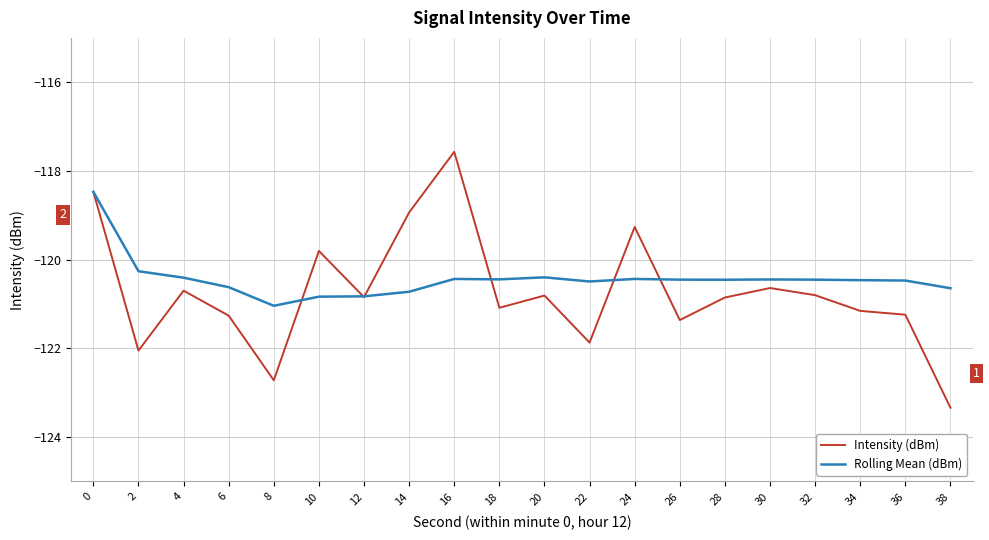

True or false: Rolling Mean (dBm) and Intensity (dBm) cross at least once.

True